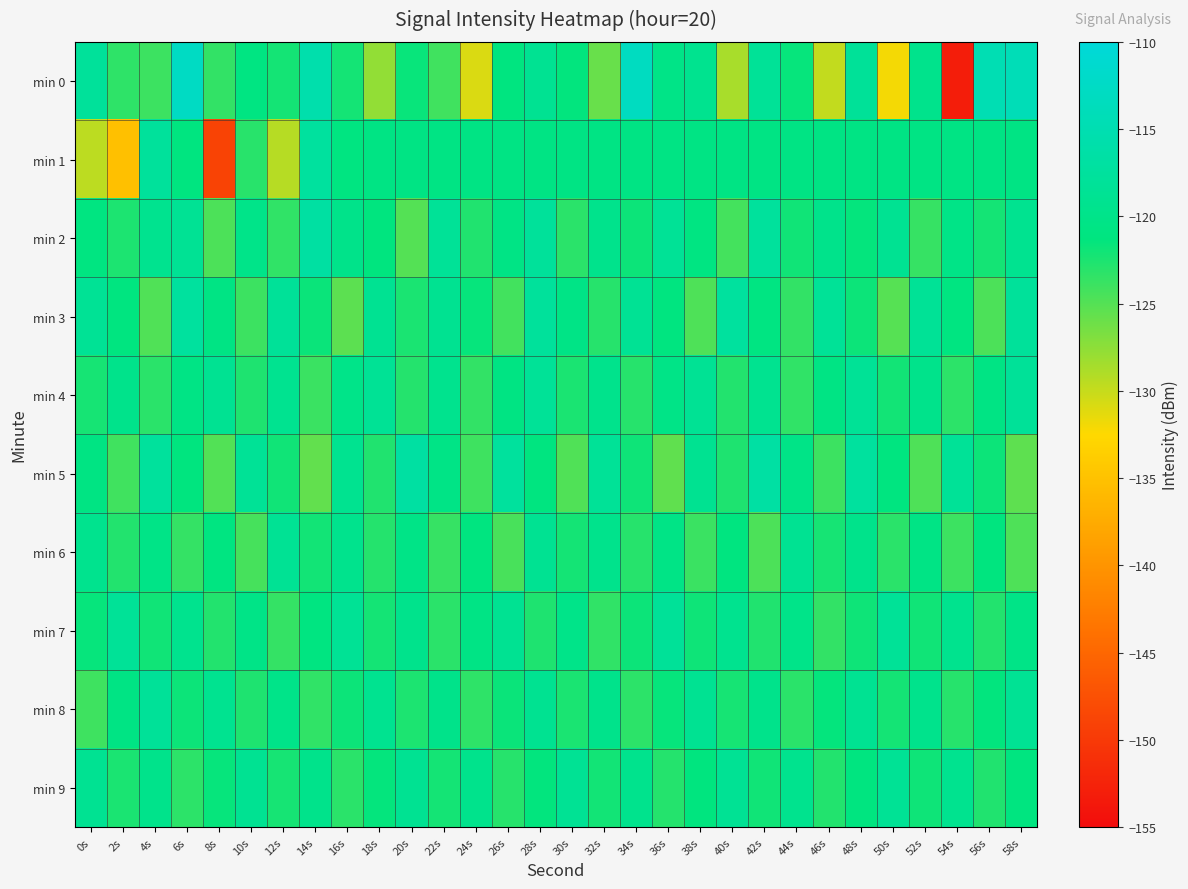

Which series has the widest spread of values?

min 0